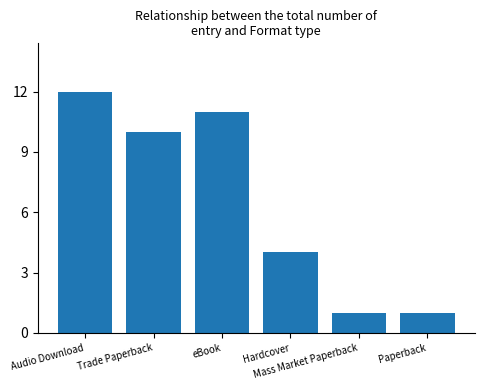

What is the difference between the maximum and minimum values?

11